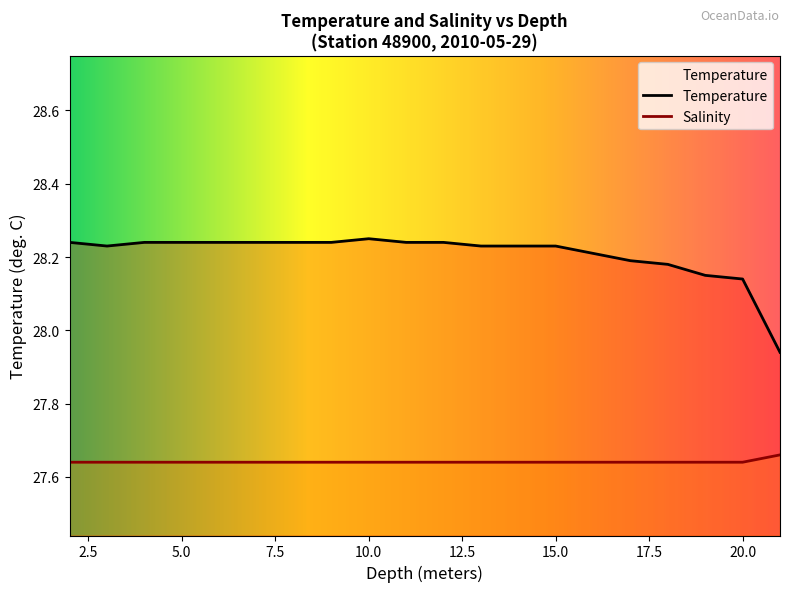

What is the difference between the maximum and minimum values in the Temperature series?

0.3